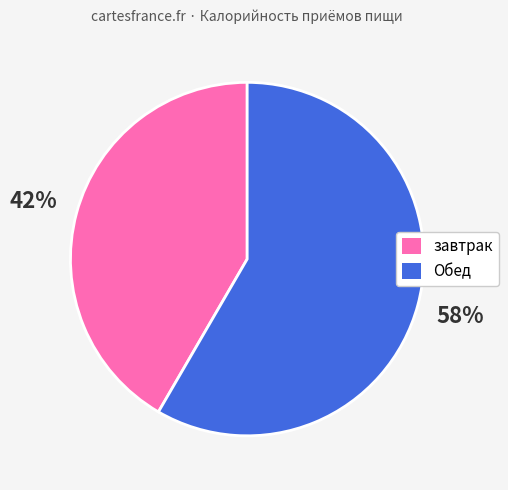

Is it true that завтрак is 30% of the pie?

False